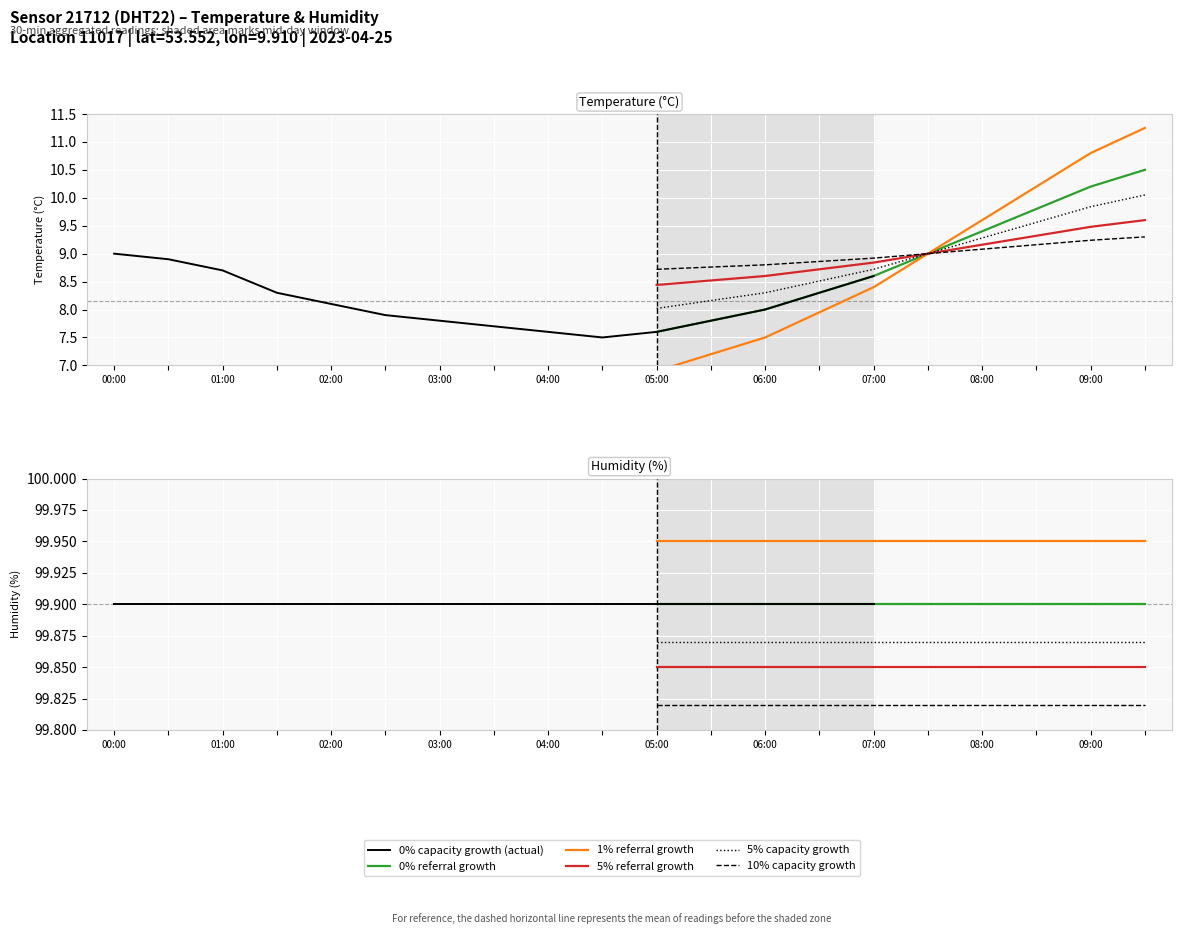

What is the value of the humidity point at the 19th from the left?

99.9